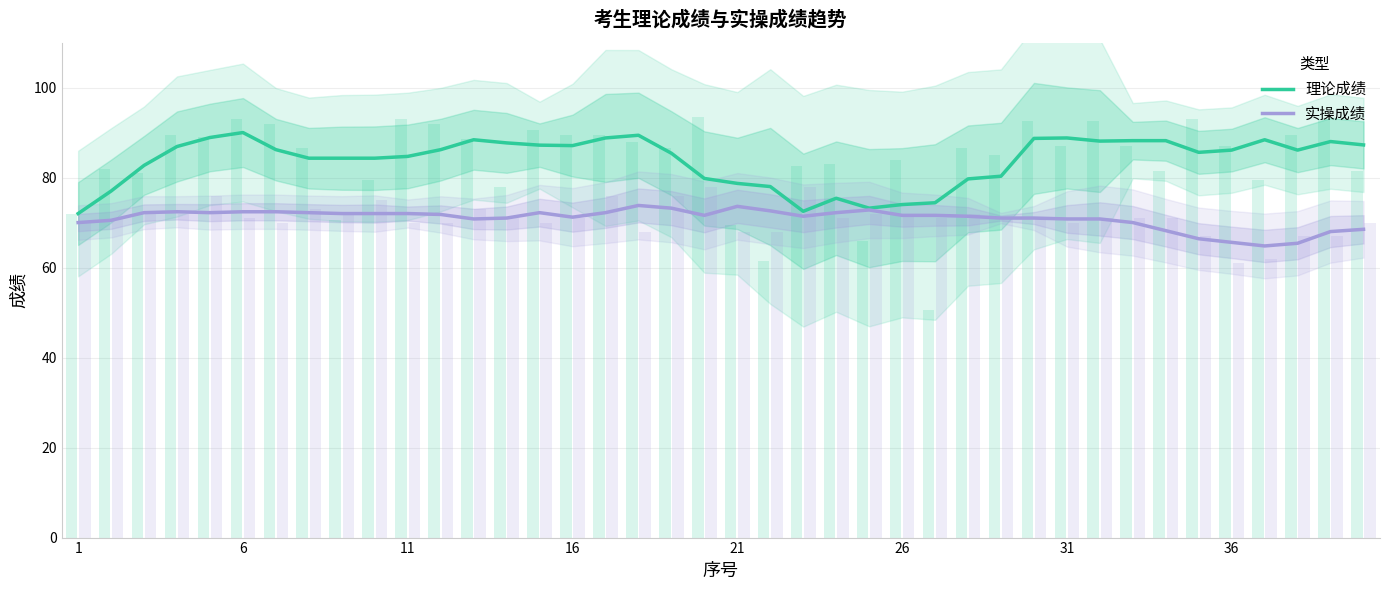

What is the lowest value of the 实操成绩 series?

64.8